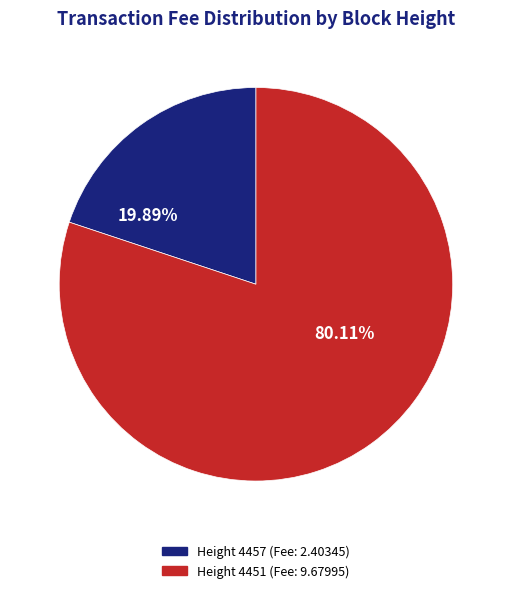

Is there a majority slice in this chart?

Yes